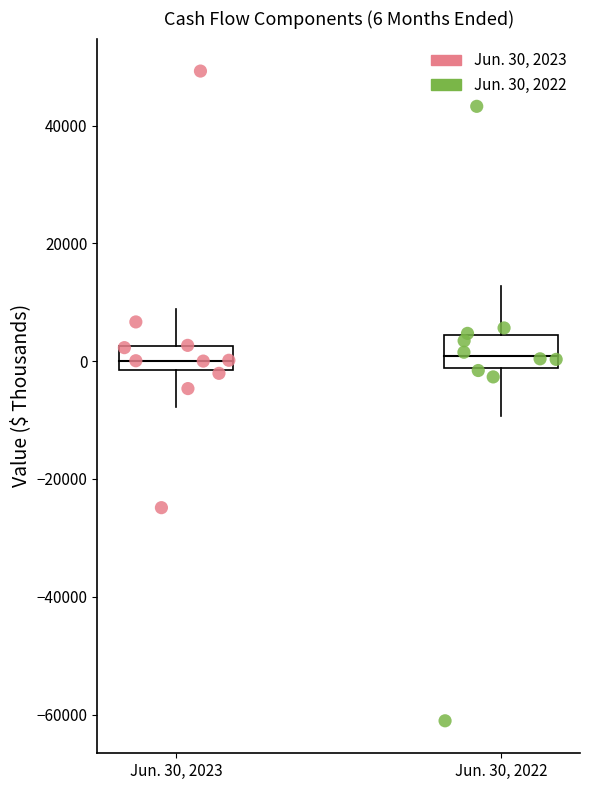

Which series contains the lowest Y value?

Jun. 30, 2022